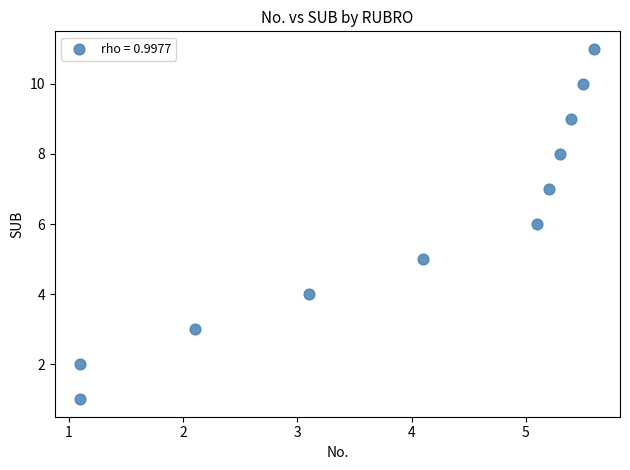

What is the range of Y values (max minus min)?

10